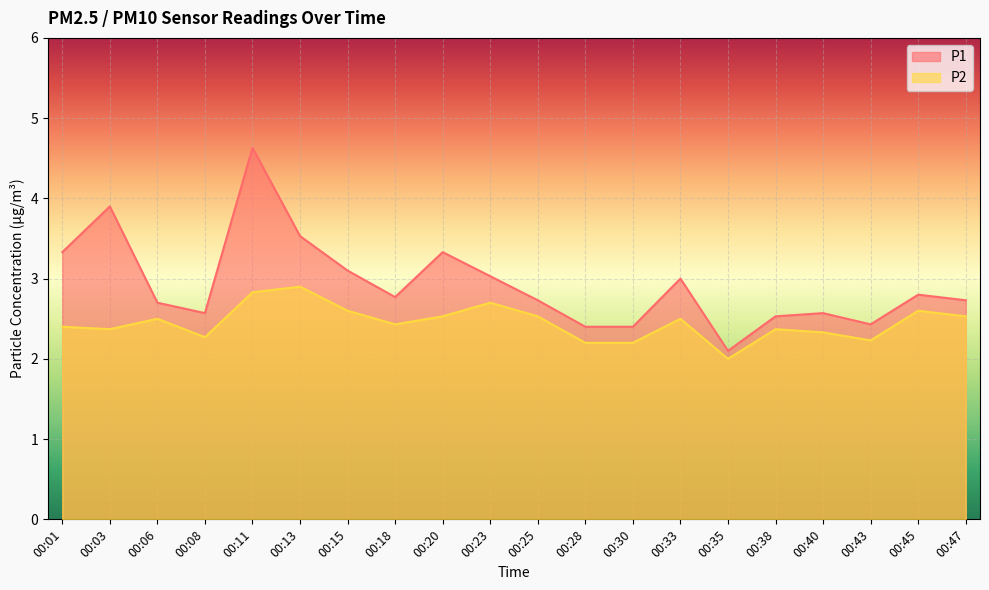

Which has a higher value, 00:15 or 00:47?

00:15